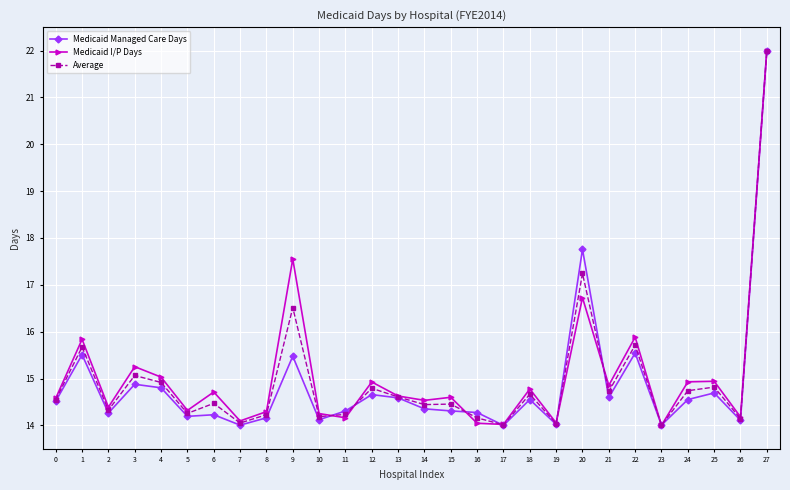

At which label is Medicaid Managed Care Days closest to 18?

20